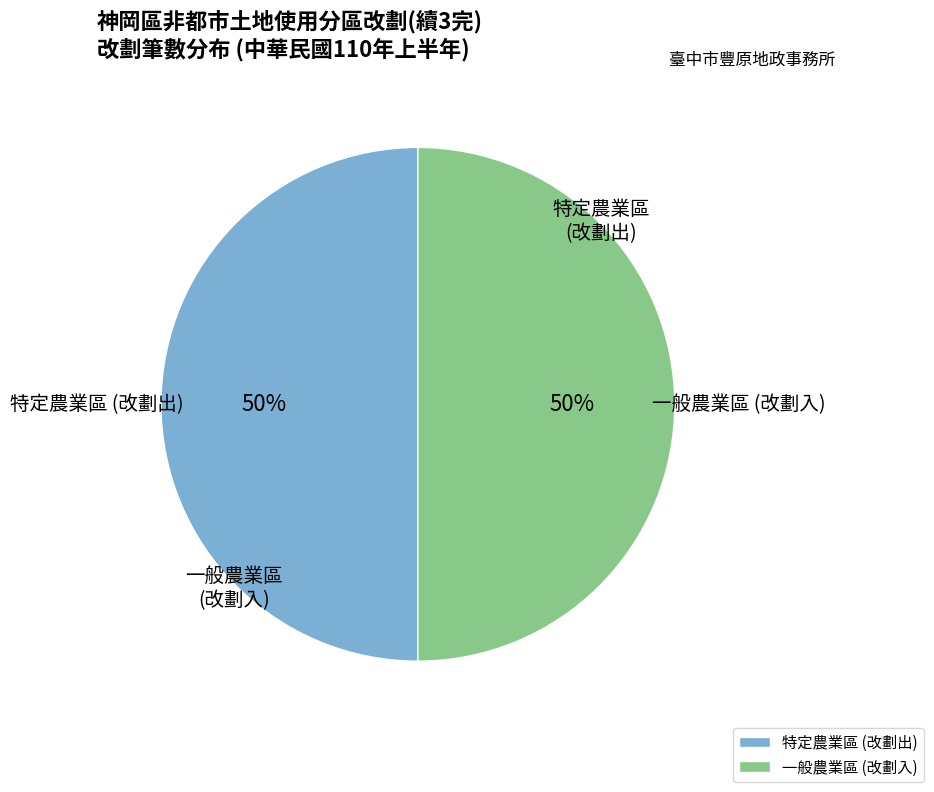

To the nearest percent, what is the combined percentage of 一般農業區 (改劃入) and 特定農業區 (改劃出)?

100%